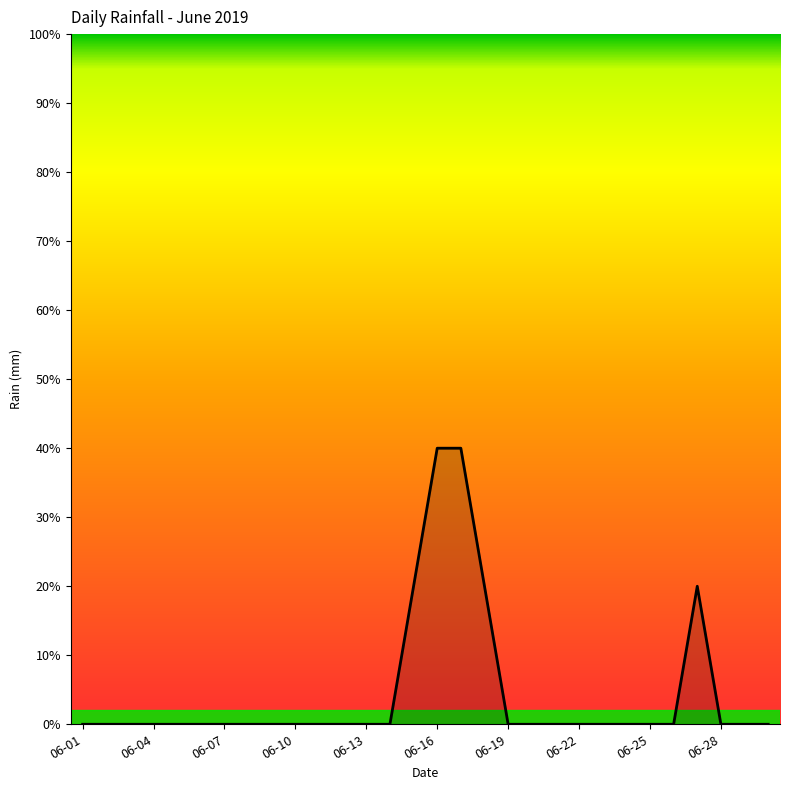

True or false: there are more than 0 points higher than both neighbors.

True